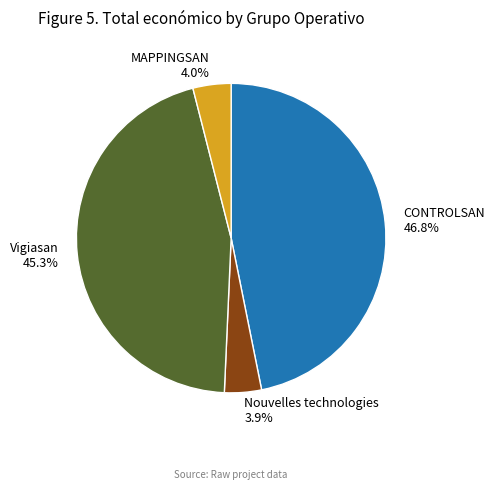

What percentage is NOT represented by Vigiasan?

54.7%